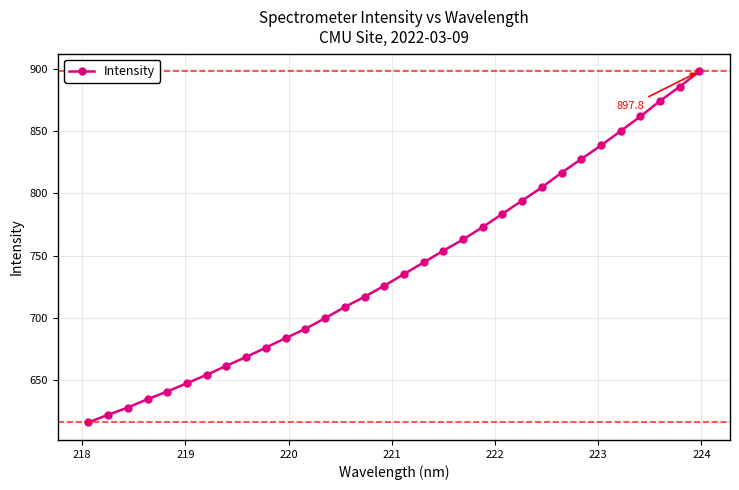

True or false: there are more than 2 points higher than both neighbors.

False